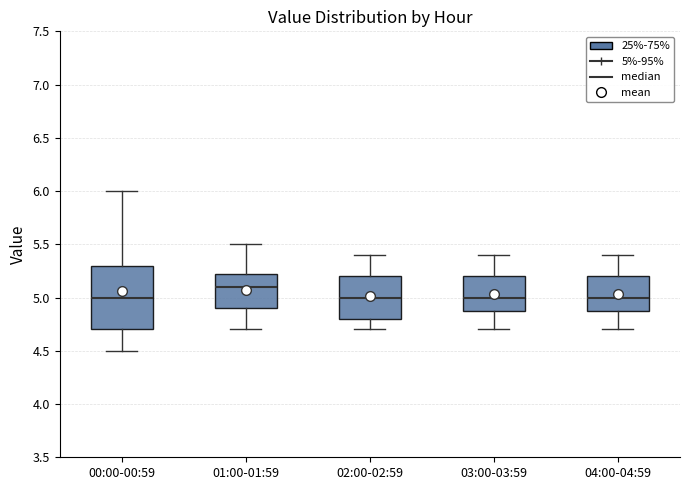

Reading left to right, transcribe this box plot: for each box, give where its median line is, the range the box spans, and where its two whiskers end, as read against the y-axis. The values are not printed on the chart, so give them approximately, as read against the axis.

00:00-00:59: median 5.00, box 4.70 to 5.30, whiskers 4.50 to 6.00
01:00-01:59: median 5.10, box 4.90 to 5.25, whiskers 4.70 to 5.50
02:00-02:59: median 5.00, box 4.80 to 5.20, whiskers 4.70 to 5.40
03:00-03:59: median 5.00, box 4.90 to 5.20, whiskers 4.70 to 5.40
04:00-04:59: median 5.00, box 4.90 to 5.20, whiskers 4.70 to 5.40